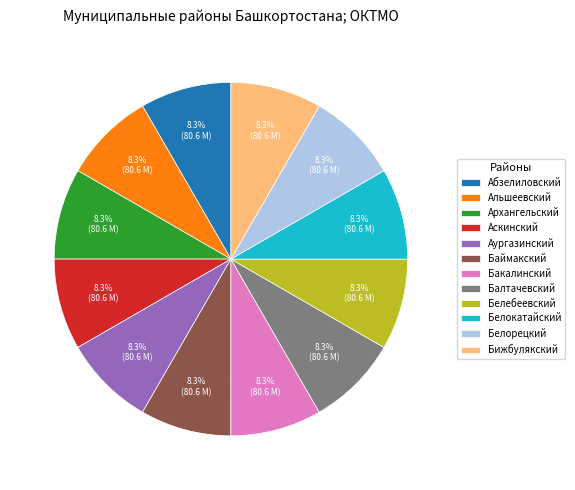

Approximately how many times larger is the value at Белокатайский compared to Бижбулякский?

1.0